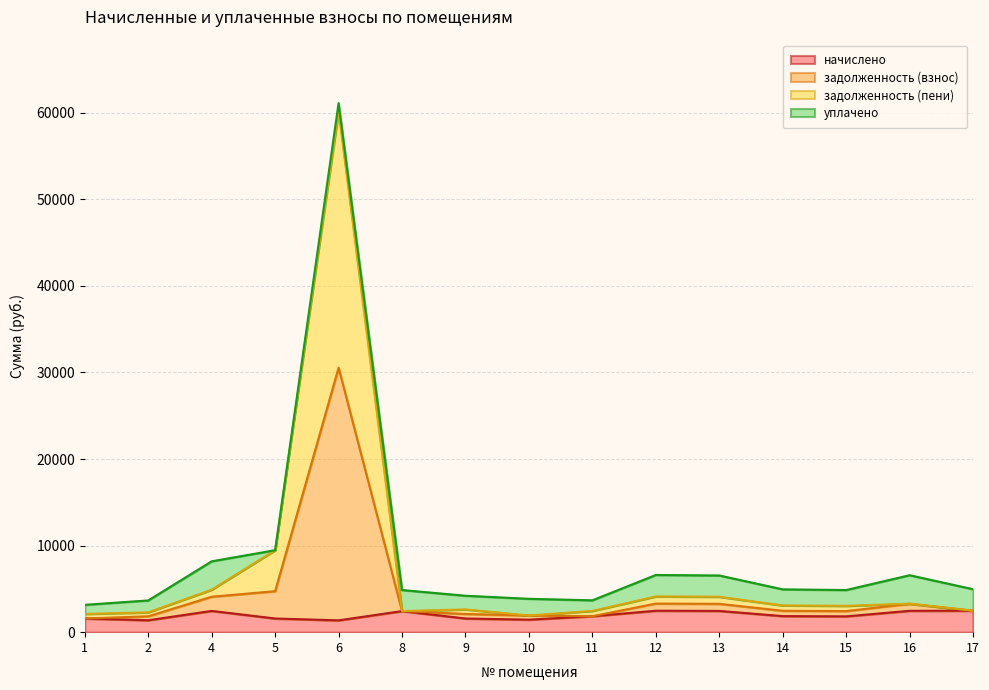

In задолженность (пени), how many points are higher than both neighbors (excluding endpoints)?

3